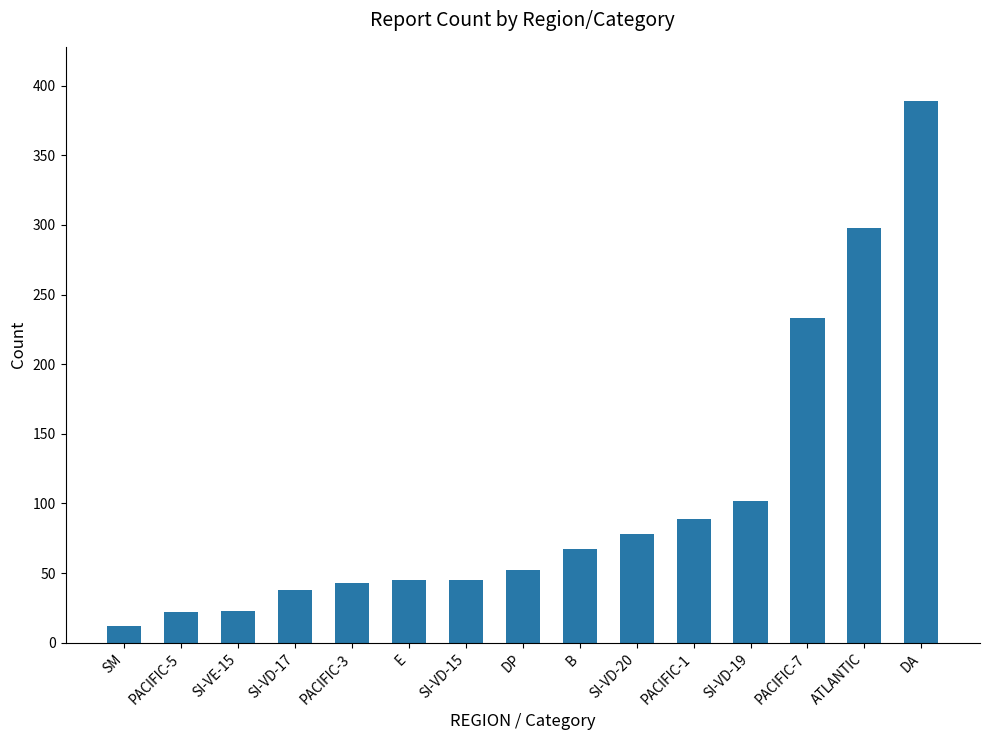

Which has a higher value, DP or SI-VD-20?

SI-VD-20